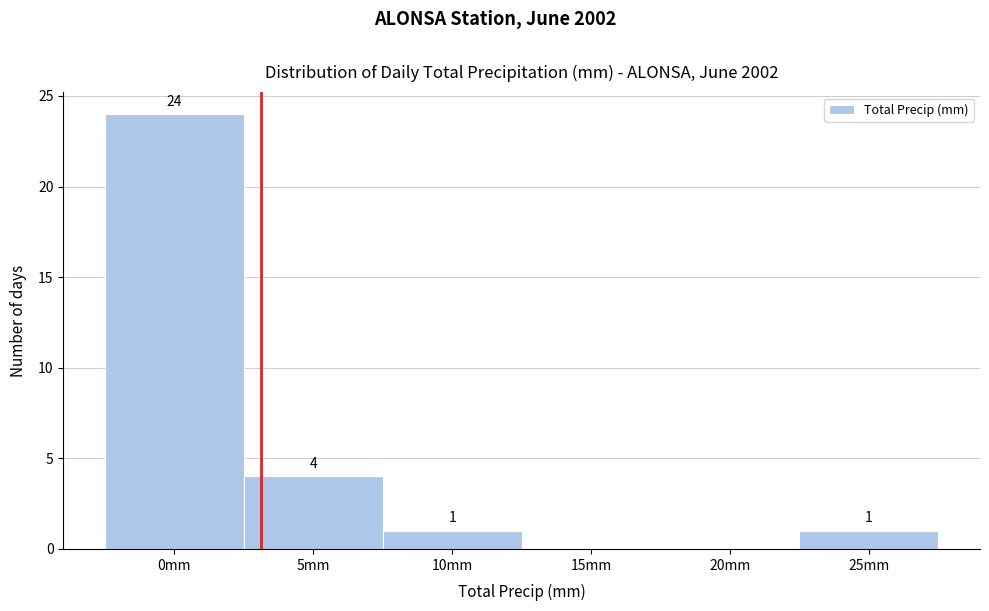

Reading right to left, list all the values displayed in this chart.

25mm=1	20mm=0	15mm=0	10mm=1	5mm=4	0mm=24